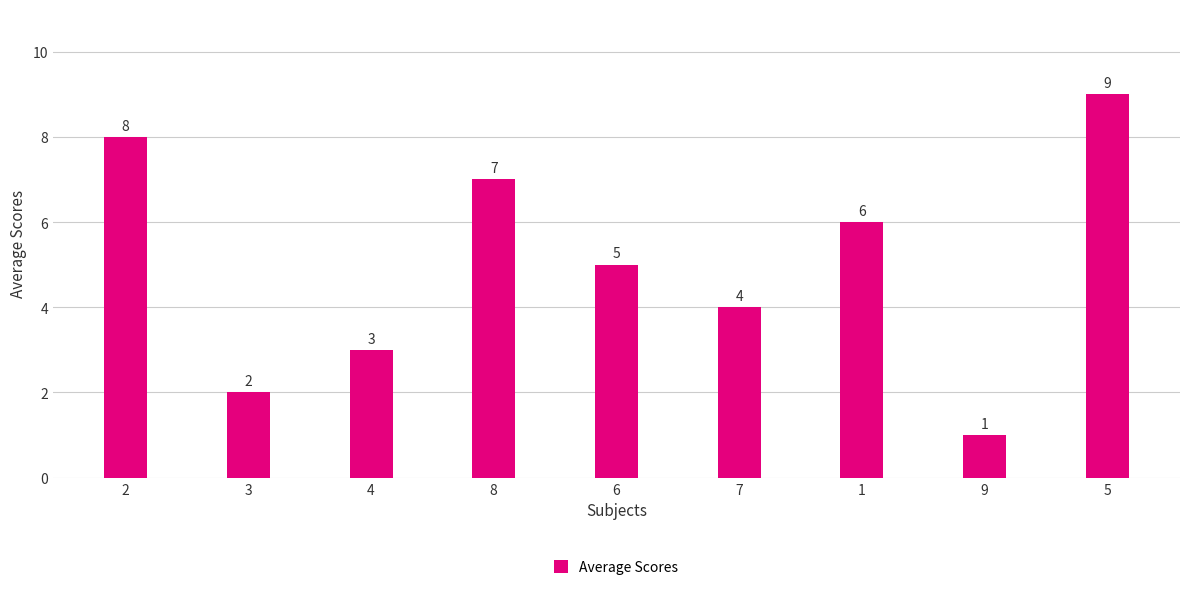

What is the smallest value displayed?

1